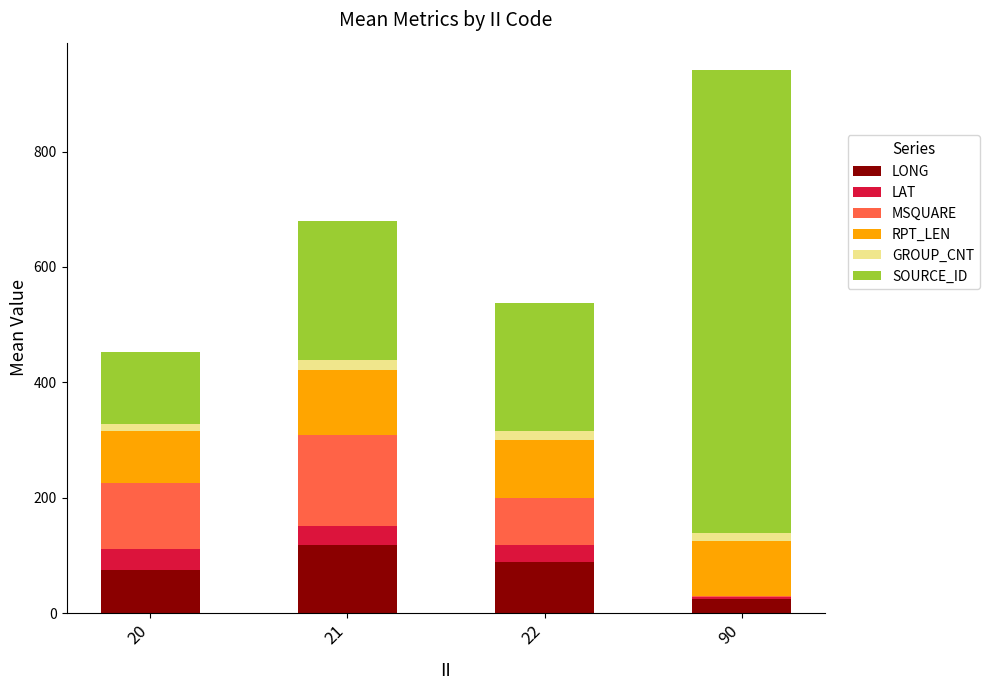

At which category is the sum across all series the highest?

90